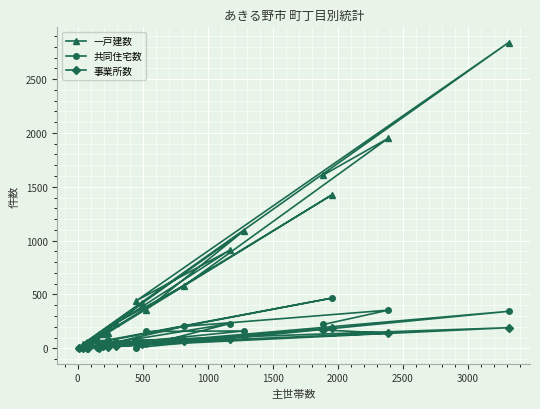

What is the average value of the 事業所数 series?

61